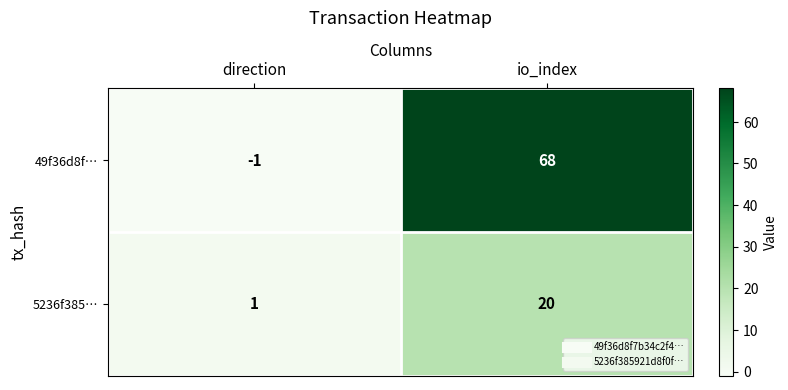

True or false: 49f36d8f… has a value of -1 at direction.

True